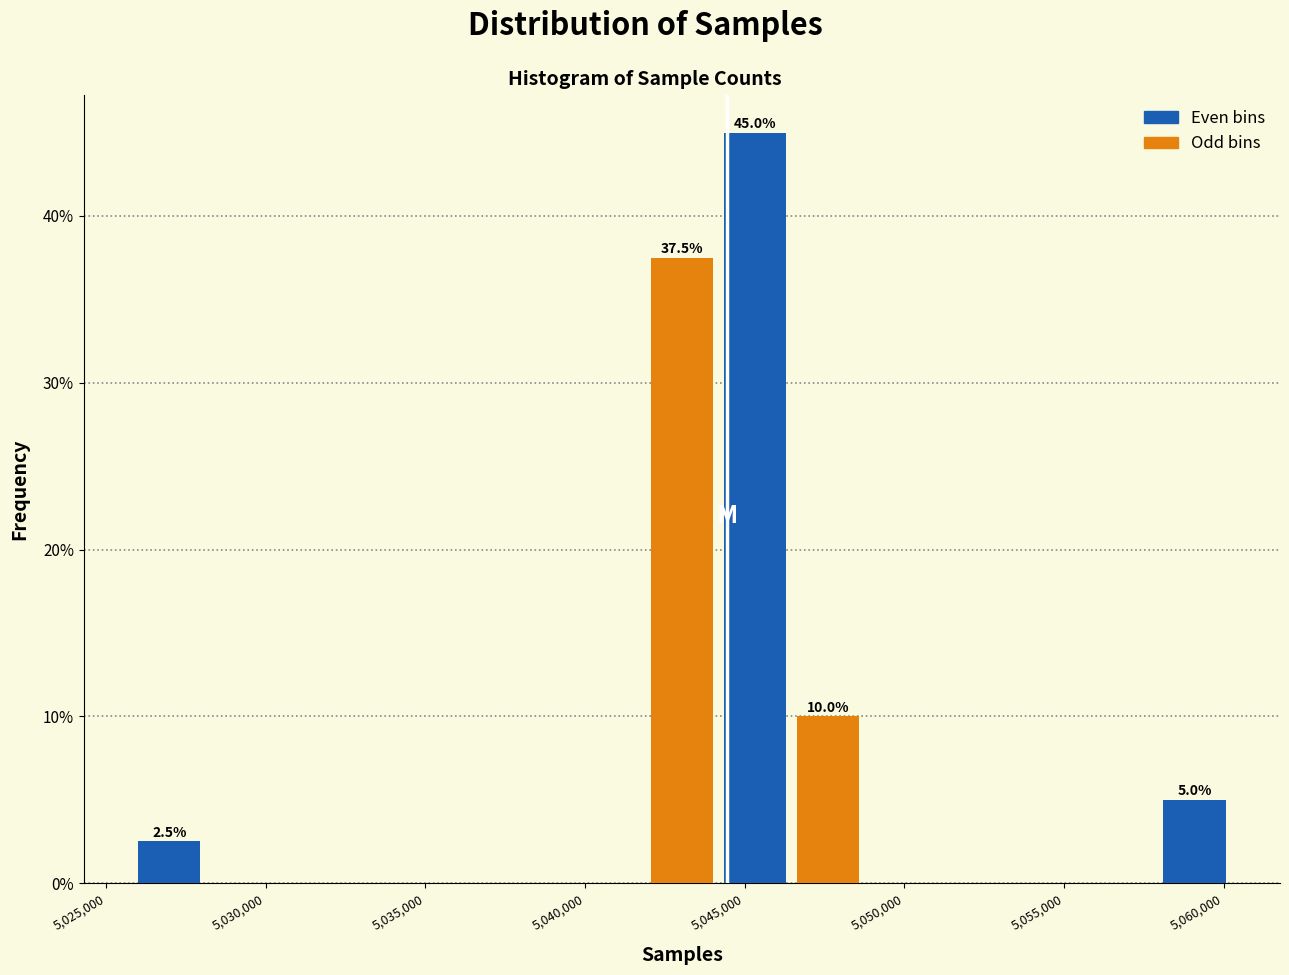

Over which range of the x-axis is the bar tallest?

5044000 to 5046500